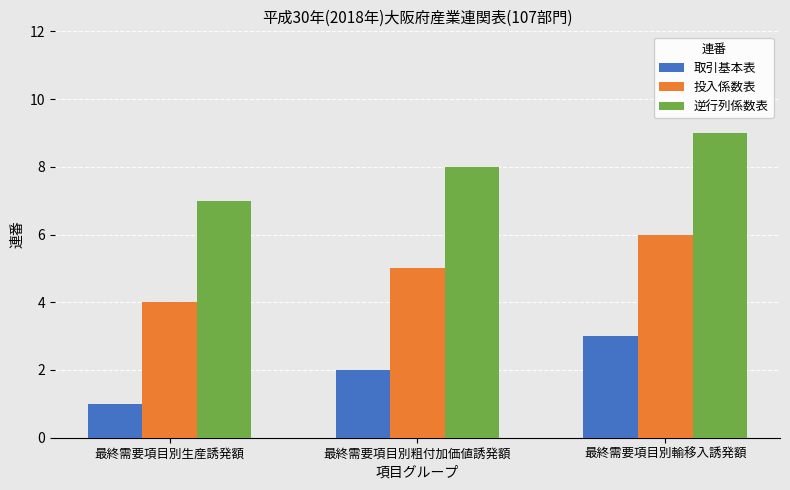

At which label does 取引基本表 reach its peak?

最終需要項目別輸移入誘発額